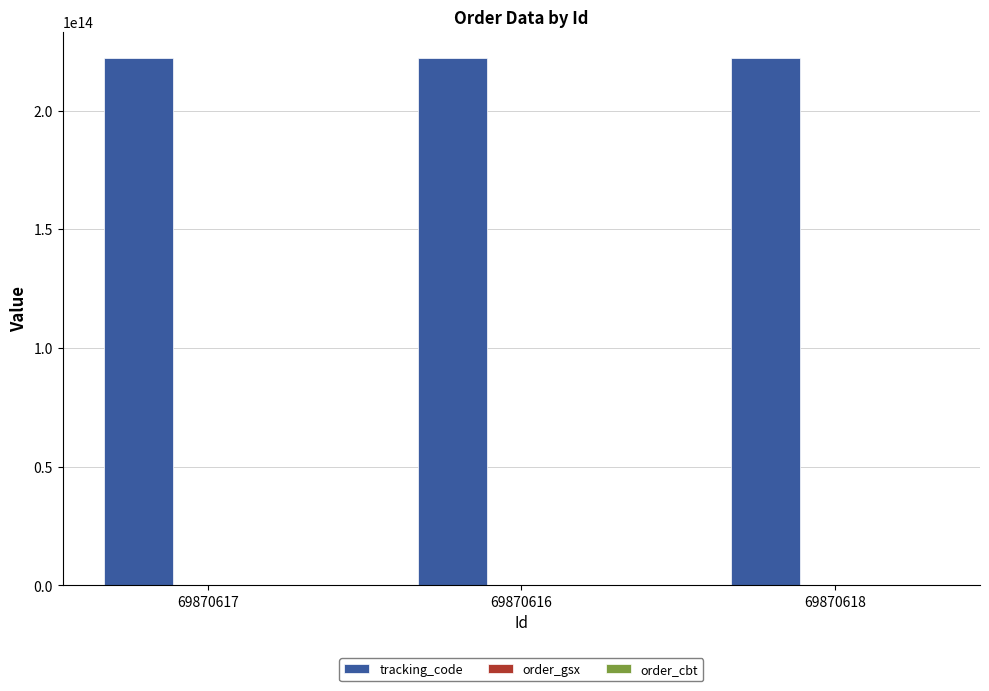

Which series has the largest total across all categories?

tracking_code